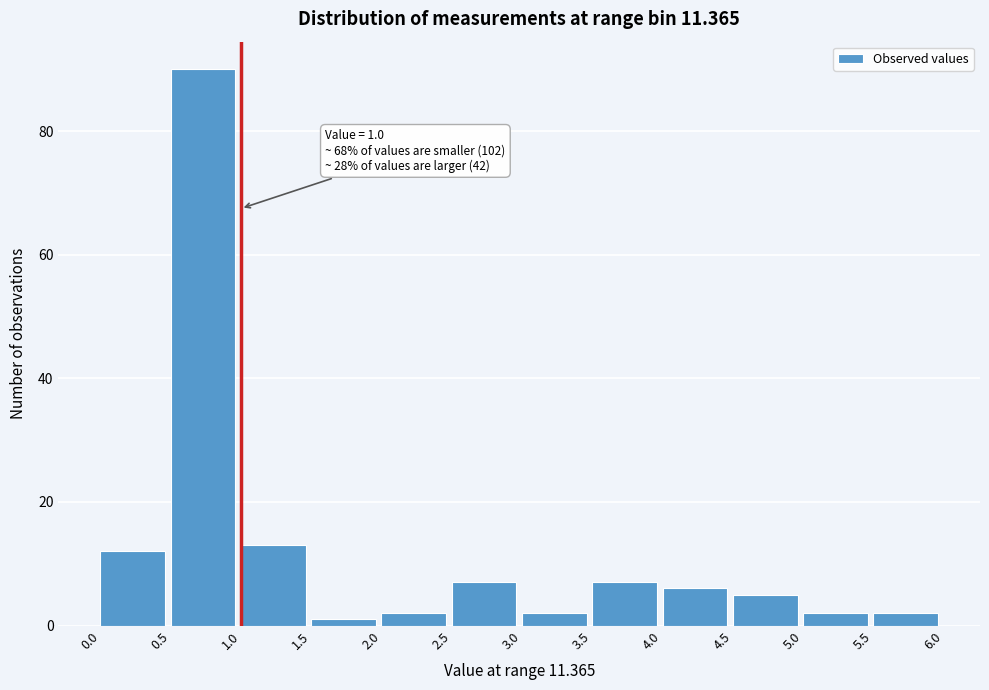

Which range on the x-axis has the tallest bar?

0.5 to 1.0